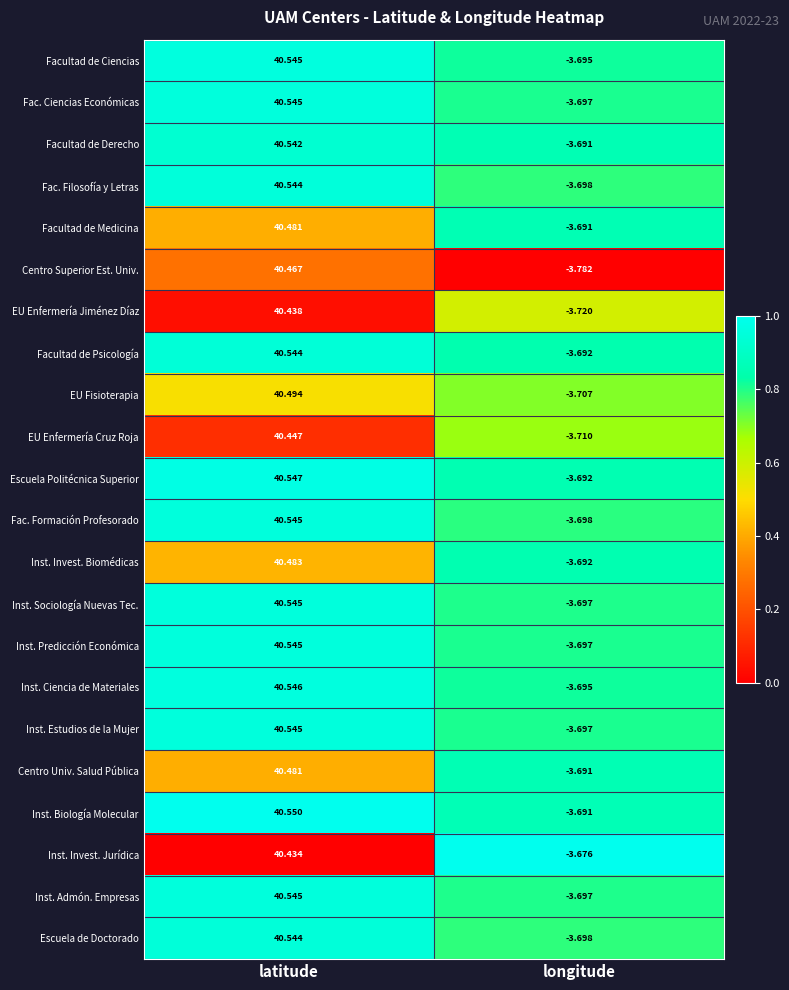

At which category is the sum across all series the highest?

latitude